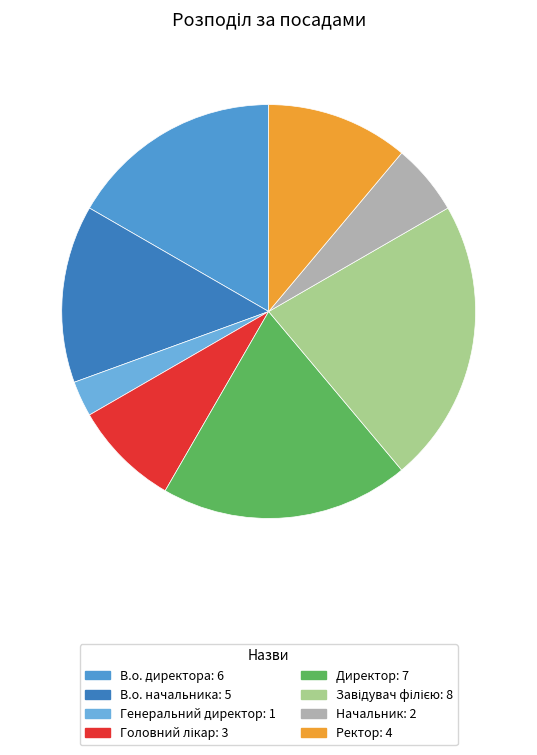

What percentage is the Головний лікар slice, to the nearest percent?

8%